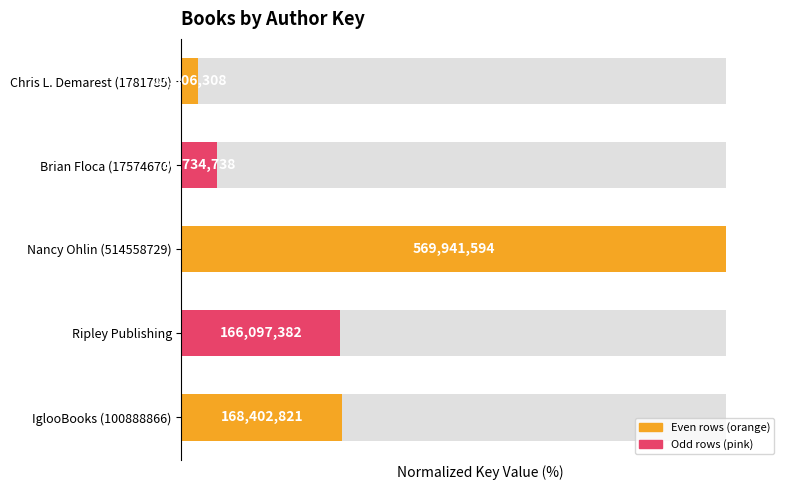

What is the average value?

33.7